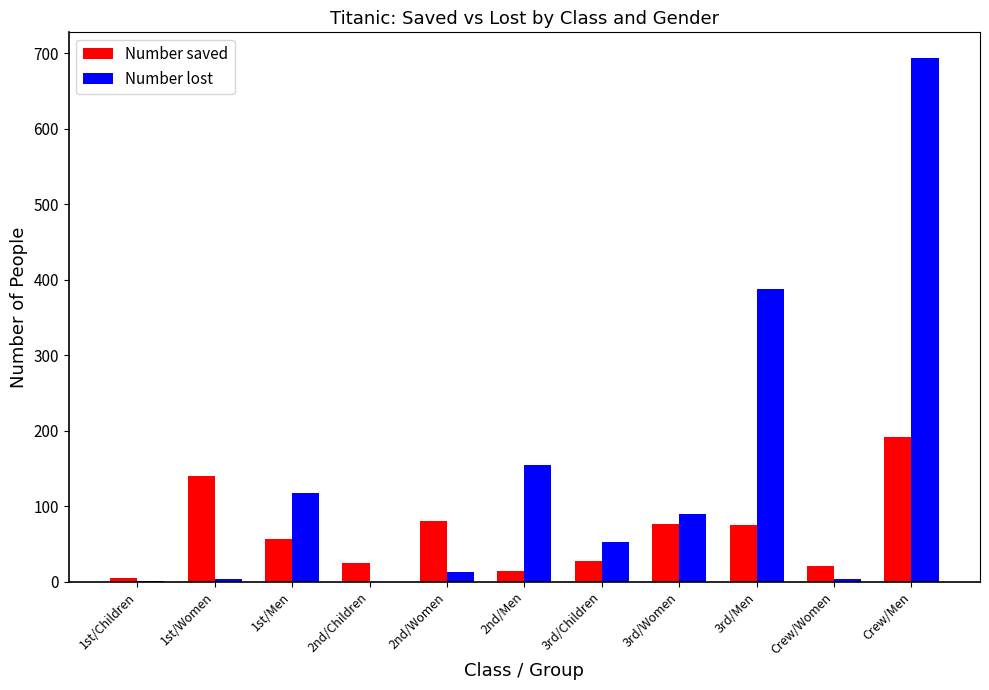

Count the number of categories in the chart.

11